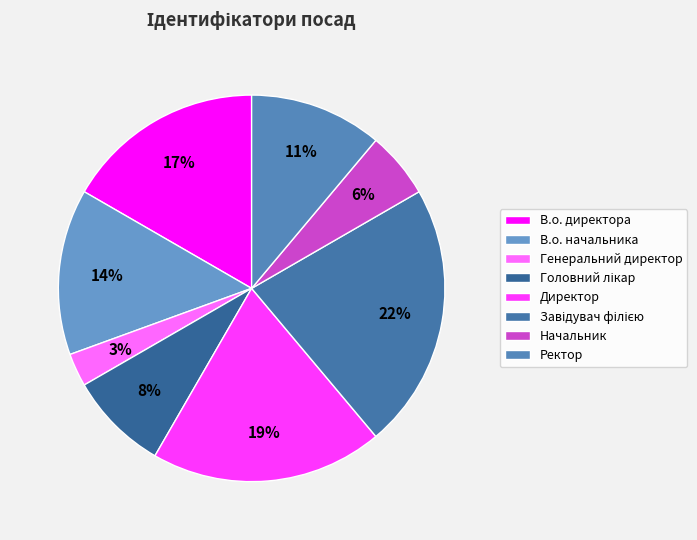

How many slices are in this pie chart?

8